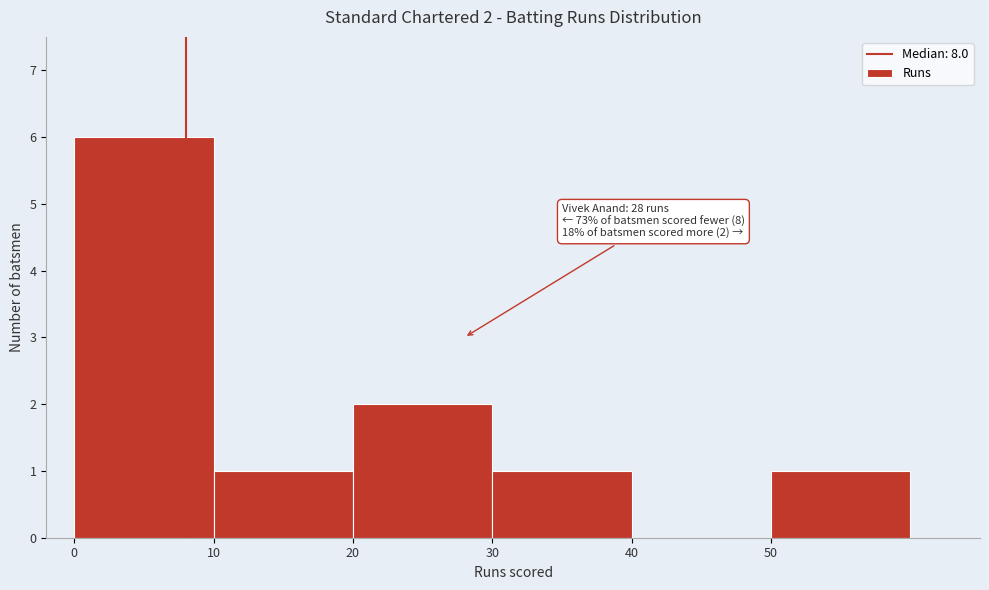

Which range on the x-axis has the tallest bar?

0 to 10